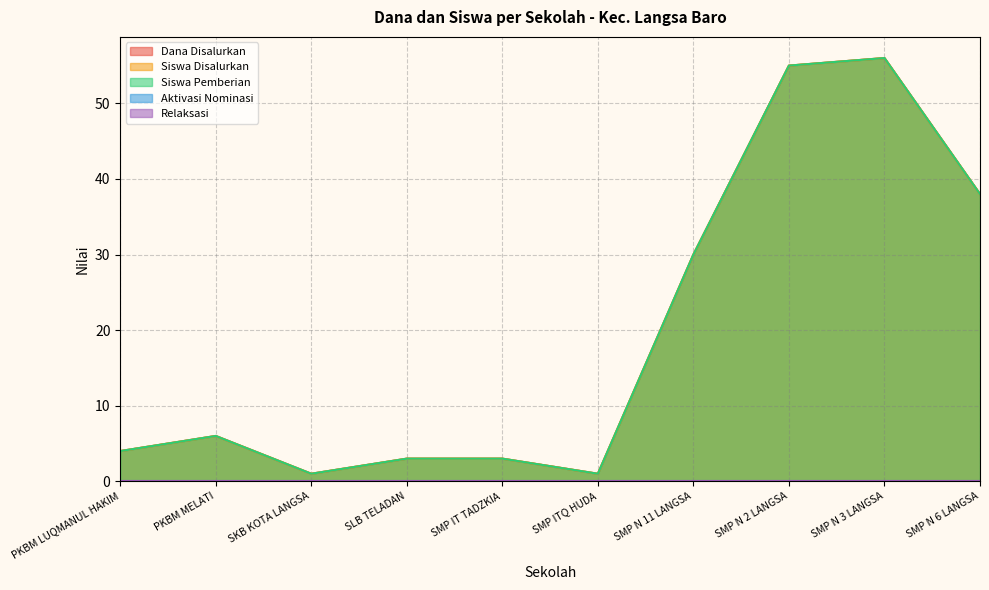

Between SMP N 11 LANGSA and SMP N 6 LANGSA, which is larger?

SMP N 6 LANGSA